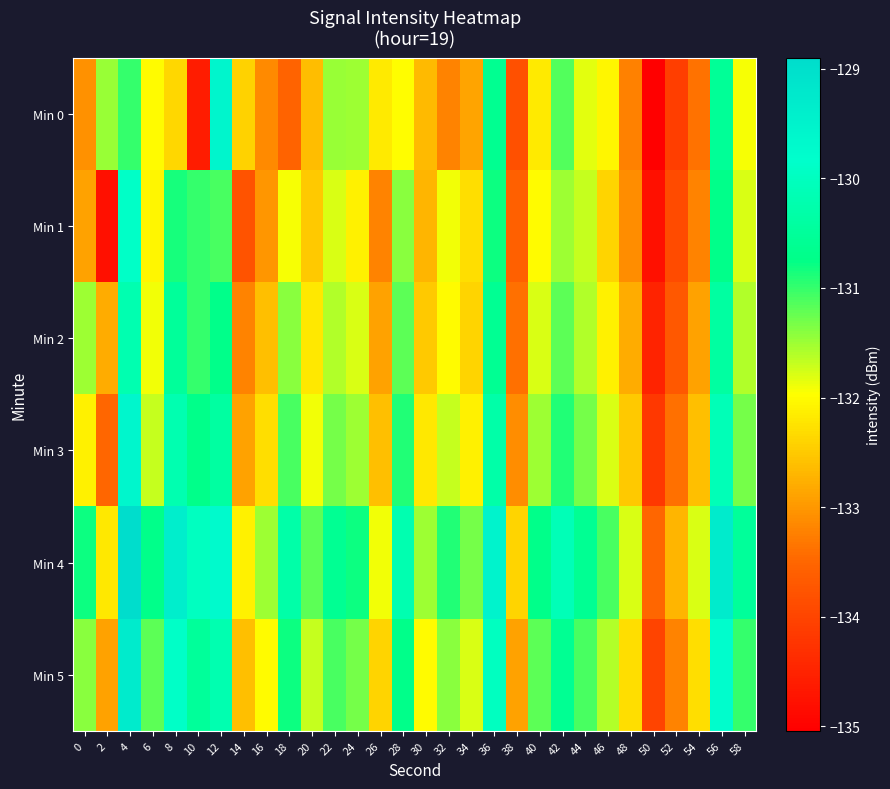

Reading right to left, what are all the values shown in this chart?

Min 0: 58=-131.9	56=-130.5	54=-133.4	52=-134.1	50=-135.0	48=-133.2	46=-132.1	44=-131.8	42=-131.1	40=-132.2	38=-133.8	36=-130.6	34=-132.9	32=-133.2	30=-132.7	28=-132.0	26=-132.2	24=-131.5	22=-131.5	20=-132.6	18=-133.5	16=-133.1	14=-132.4	12=-129.6	10=-134.6	8=-132.4	6=-132.0	4=-131.0	2=-131.5	0=-133.1
Min 1: 58=-131.8	56=-130.7	54=-133.2	52=-133.9	50=-134.8	48=-133.1	46=-132.4	44=-131.7	42=-131.5	40=-132.0	38=-133.6	36=-130.8	34=-132.3	32=-131.9	30=-132.7	28=-131.4	26=-133.2	24=-132.1	22=-131.8	20=-132.5	18=-131.9	16=-133.0	14=-133.8	12=-131.1	10=-131.0	8=-130.8	6=-132.1	4=-129.9	2=-134.8	0=-132.9
Min 2: 58=-131.6	56=-130.4	54=-132.9	52=-133.7	50=-134.5	48=-132.8	46=-132.1	44=-131.6	42=-131.2	40=-131.8	38=-133.4	36=-130.6	34=-132.4	32=-132.0	30=-132.5	28=-131.2	26=-132.9	24=-131.8	22=-131.6	20=-132.2	18=-131.4	16=-132.6	14=-133.2	12=-130.7	10=-131.0	8=-130.5	6=-131.9	4=-130.2	2=-132.8	0=-131.5
Min 3: 58=-131.3	56=-130.1	54=-132.6	52=-133.4	50=-134.2	48=-132.5	46=-131.8	44=-131.3	42=-130.9	40=-131.5	38=-133.1	36=-130.3	34=-132.1	32=-131.7	30=-132.2	28=-130.9	26=-132.6	24=-131.5	22=-131.3	20=-131.9	18=-131.1	16=-132.3	14=-132.9	12=-130.4	10=-130.7	8=-130.2	6=-131.7	4=-129.6	2=-133.5	0=-132.1
Min 4: 58=-130.5	56=-129.3	54=-131.8	52=-132.7	50=-133.5	48=-131.8	46=-131.1	44=-130.6	42=-130.1	40=-130.7	38=-132.4	36=-129.5	34=-131.3	32=-130.9	30=-131.5	28=-130.2	26=-131.9	24=-130.8	22=-130.6	20=-131.2	18=-130.3	16=-131.5	14=-132.1	12=-129.7	10=-130.0	8=-129.4	6=-130.7	4=-128.9	2=-132.2	0=-130.8
Min 5: 58=-131.0	56=-129.8	54=-132.3	52=-133.2	50=-134.0	48=-132.3	46=-131.6	44=-131.1	42=-130.6	40=-131.2	38=-132.9	36=-130.0	34=-131.8	32=-131.4	30=-132.0	28=-130.7	26=-132.4	24=-131.3	22=-131.1	20=-131.7	18=-130.8	16=-132.0	14=-132.6	12=-130.2	10=-130.5	8=-129.9	6=-131.2	4=-129.3	2=-132.9	0=-131.4